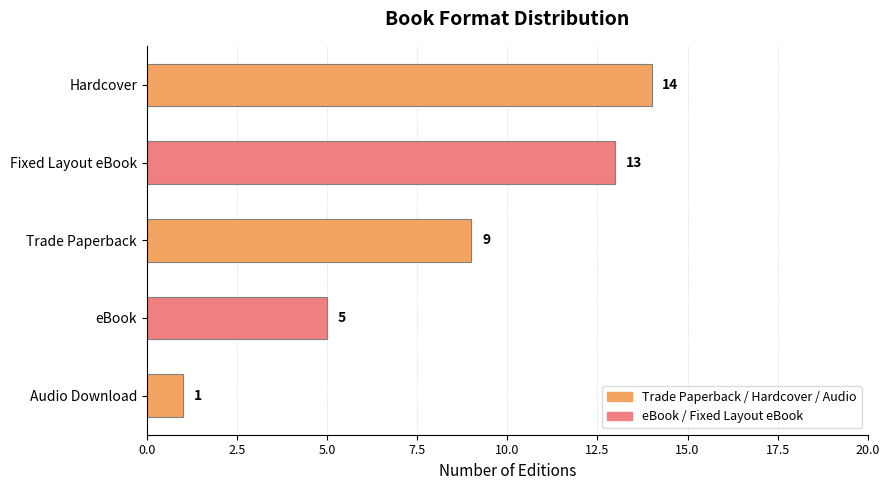

Reading top to bottom, transcribe all the data shown in this chart.

Hardcover=14	Fixed Layout eBook=13	Trade Paperback=9	eBook=5	Audio Download=1